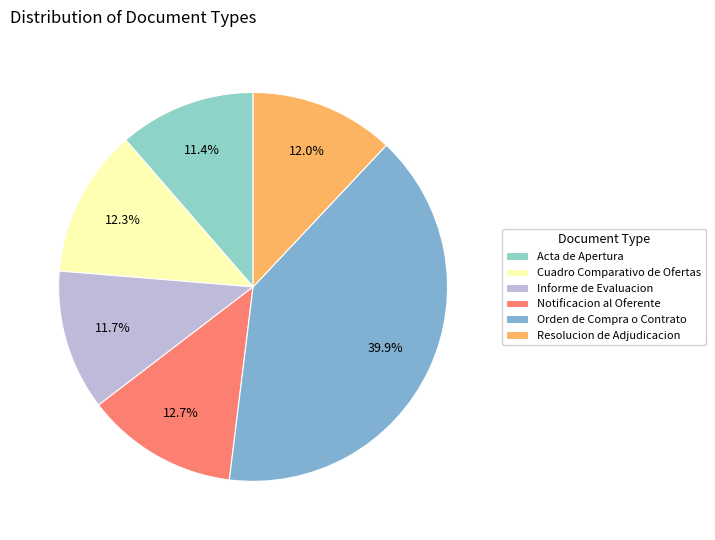

Which slice is the largest?

Orden de Compra o Contrato